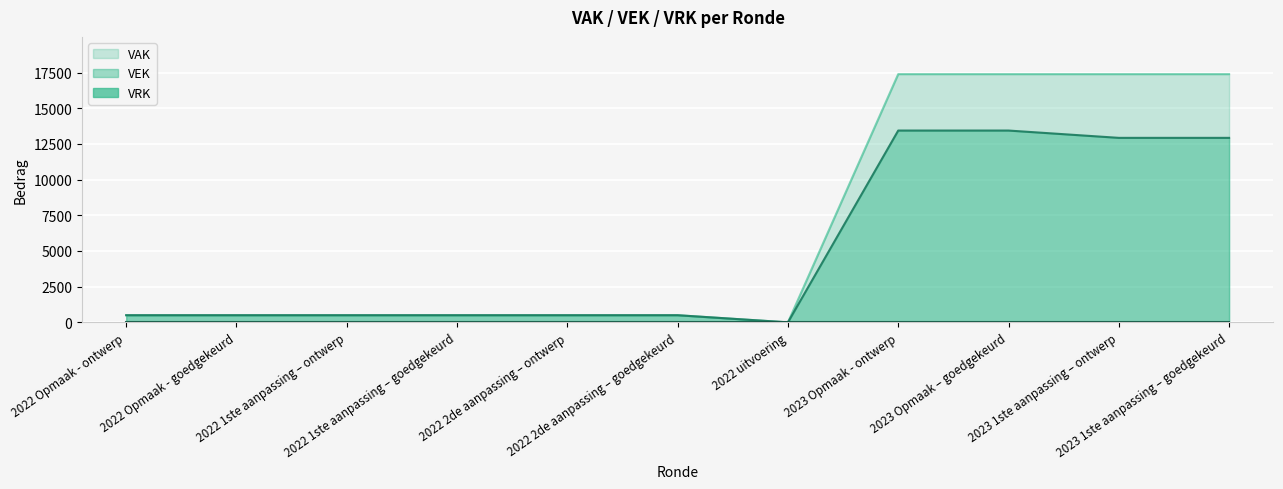

What is the ratio of the value at 2022 Opmaak - goedgekeurd to the value at 2022 2de aanpassing – goedgekeurd?

1.0